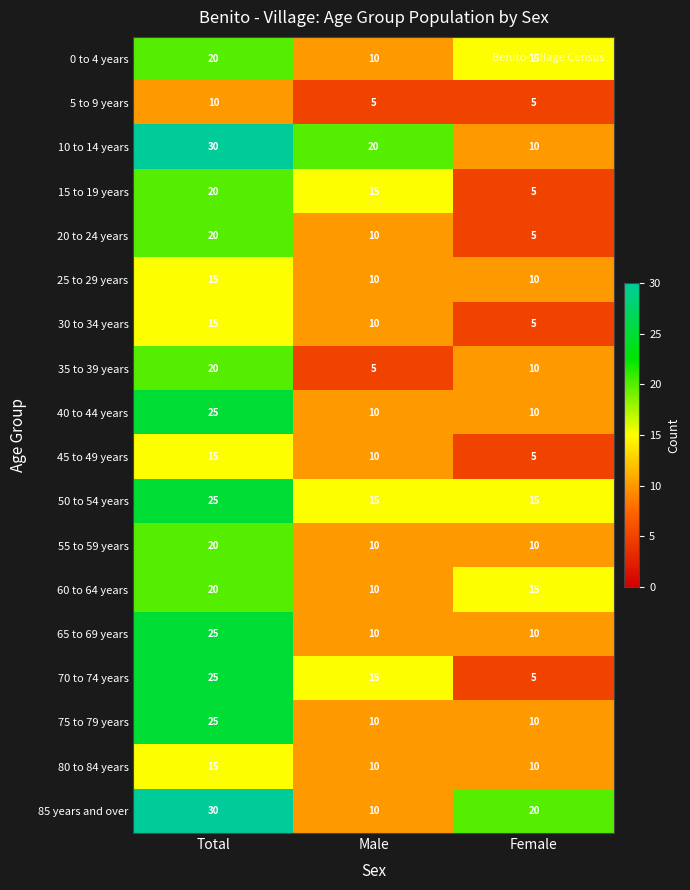

What is the sum of all 45 to 49 years values?

30